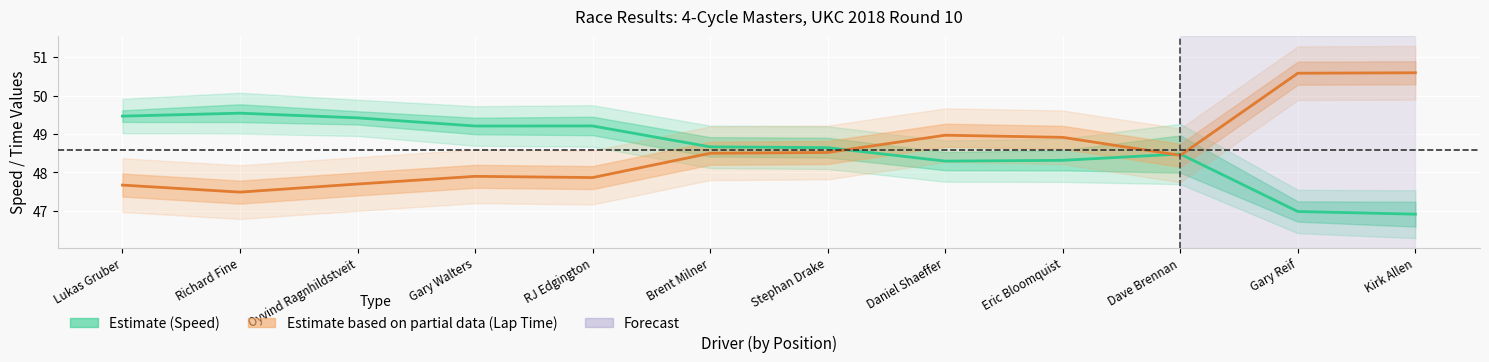

What is the sum of all Lap Time (mid) values?

583.2